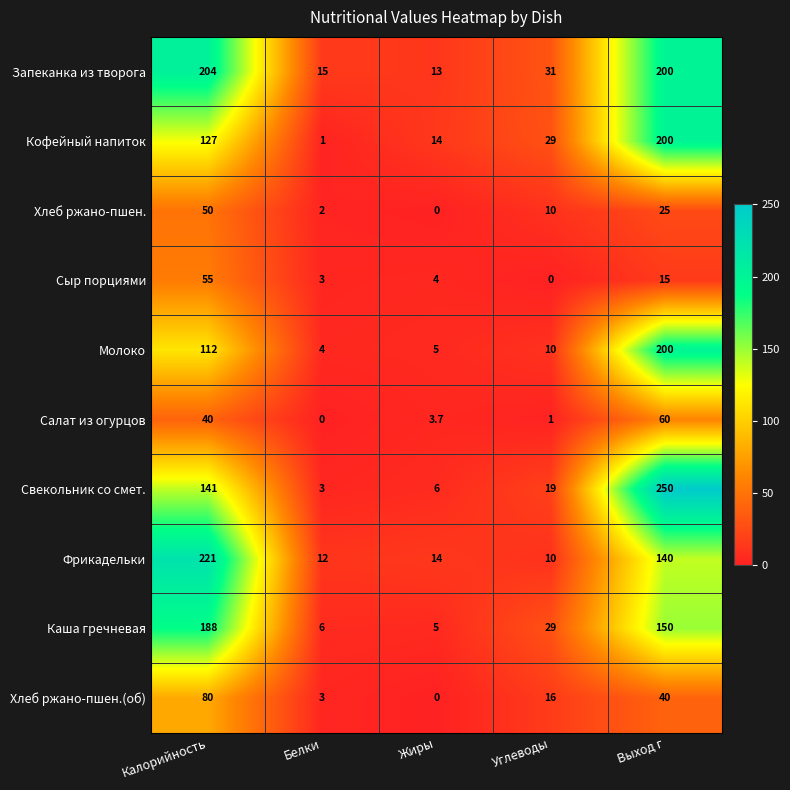

At which label does Салат из огурцов first exceed 3?

Калорийность